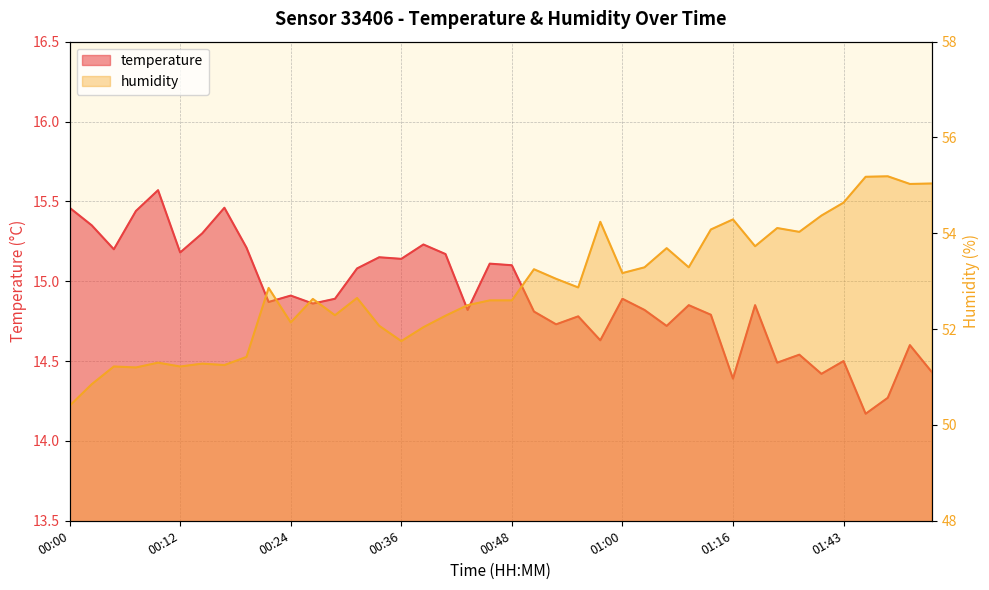

Reading right to left, what are all the values shown in this chart?

temperature: 14.4	14.6	14.3	14.2	14.5	14.4	14.5	14.5	14.8	14.4	14.8	14.8	14.7	14.8	14.9	14.6	14.8	14.7	14.8	15.1	15.1	14.8	15.2	15.2	15.1	15.2	15.1	14.9	14.9	14.9	14.9	15.2	15.5	15.3	15.2	15.6	15.4	15.2	15.3	15.5
humidity: 55.0	55.0	55.2	55.2	54.6	54.4	54.0	54.1	53.7	54.3	54.1	53.3	53.7	53.3	53.2	54.2	52.9	53.0	53.2	52.6	52.6	52.5	52.3	52.0	51.8	52.1	52.6	52.3	52.6	52.1	52.9	51.4	51.2	51.3	51.2	51.3	51.2	51.2	50.9	50.4